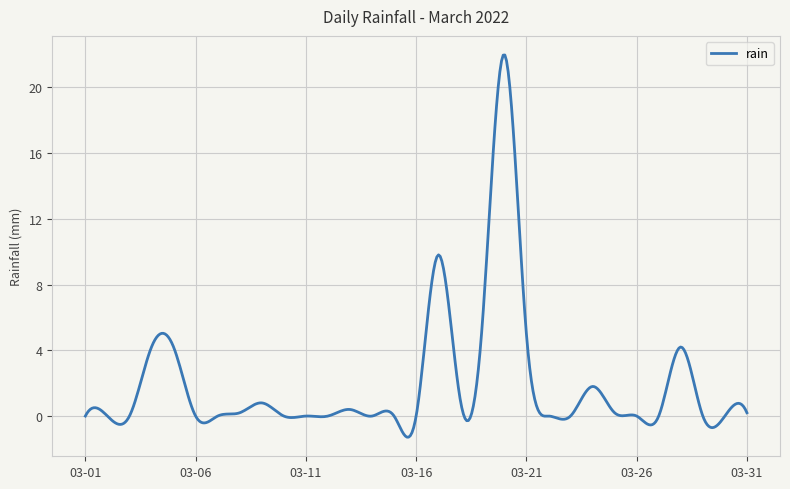

What is the difference between the maximum and minimum values?

23.2